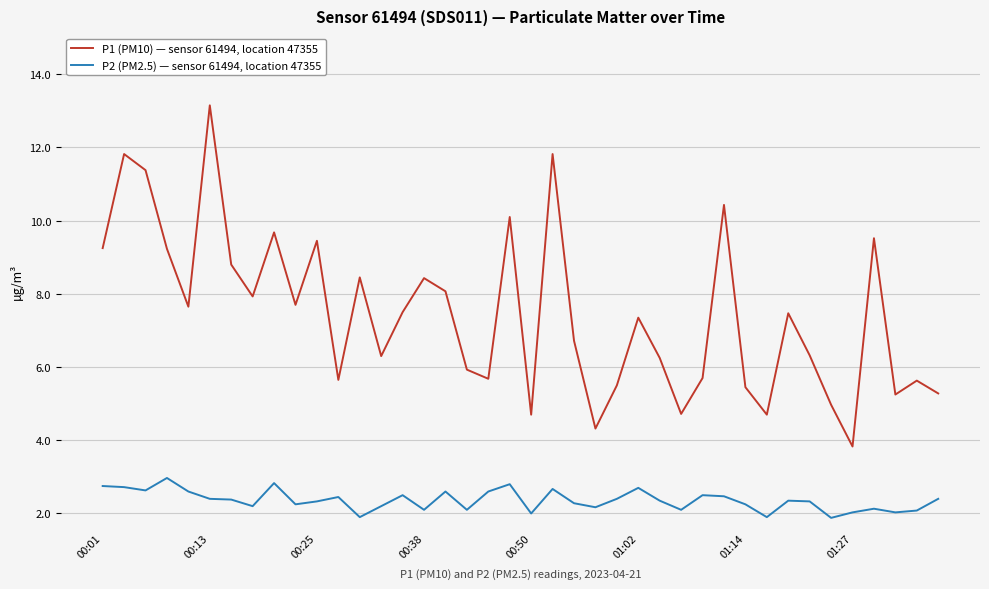

List the series in order of their peak value, lowest first.

P2 (PM2.5) — sensor 61494, location 47355, P1 (PM10) — sensor 61494, location 47355